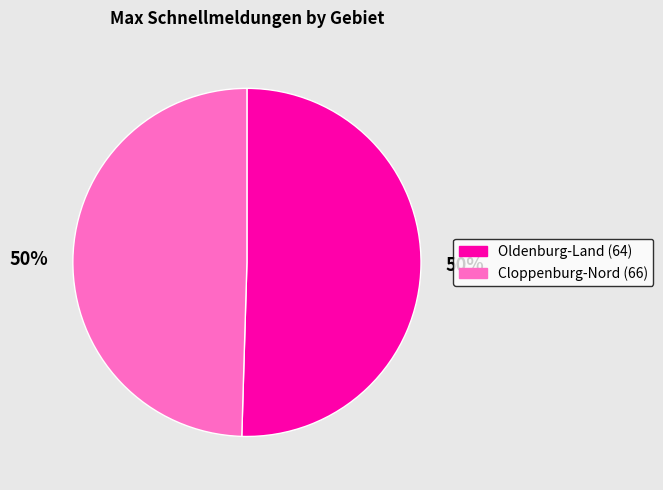

Is the sum of Cloppenburg-Nord (66) and Oldenburg-Land (64) greater than half?

Yes